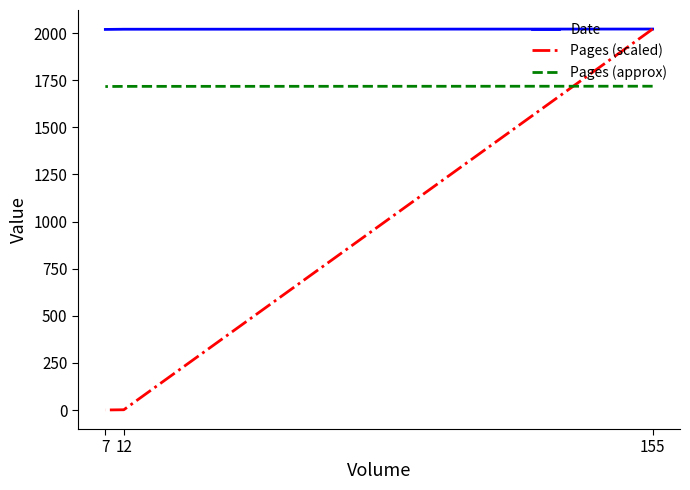

True or false: Pages (scaled) has a value of 0.8 at 7.

True